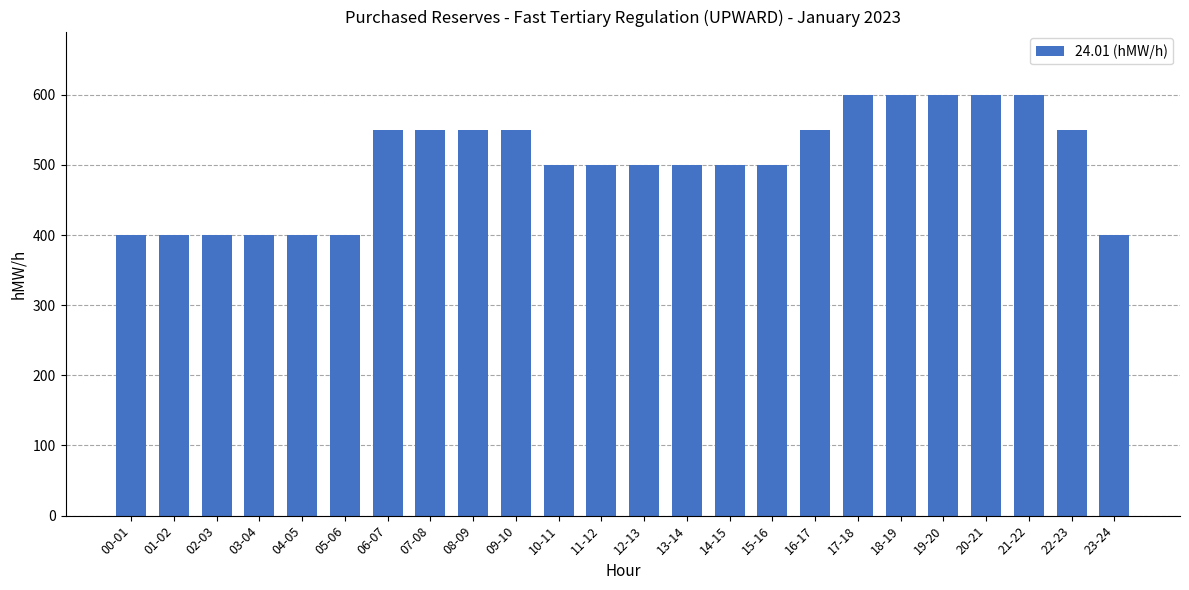

Between 20-21 and 06-07, which is larger?

20-21